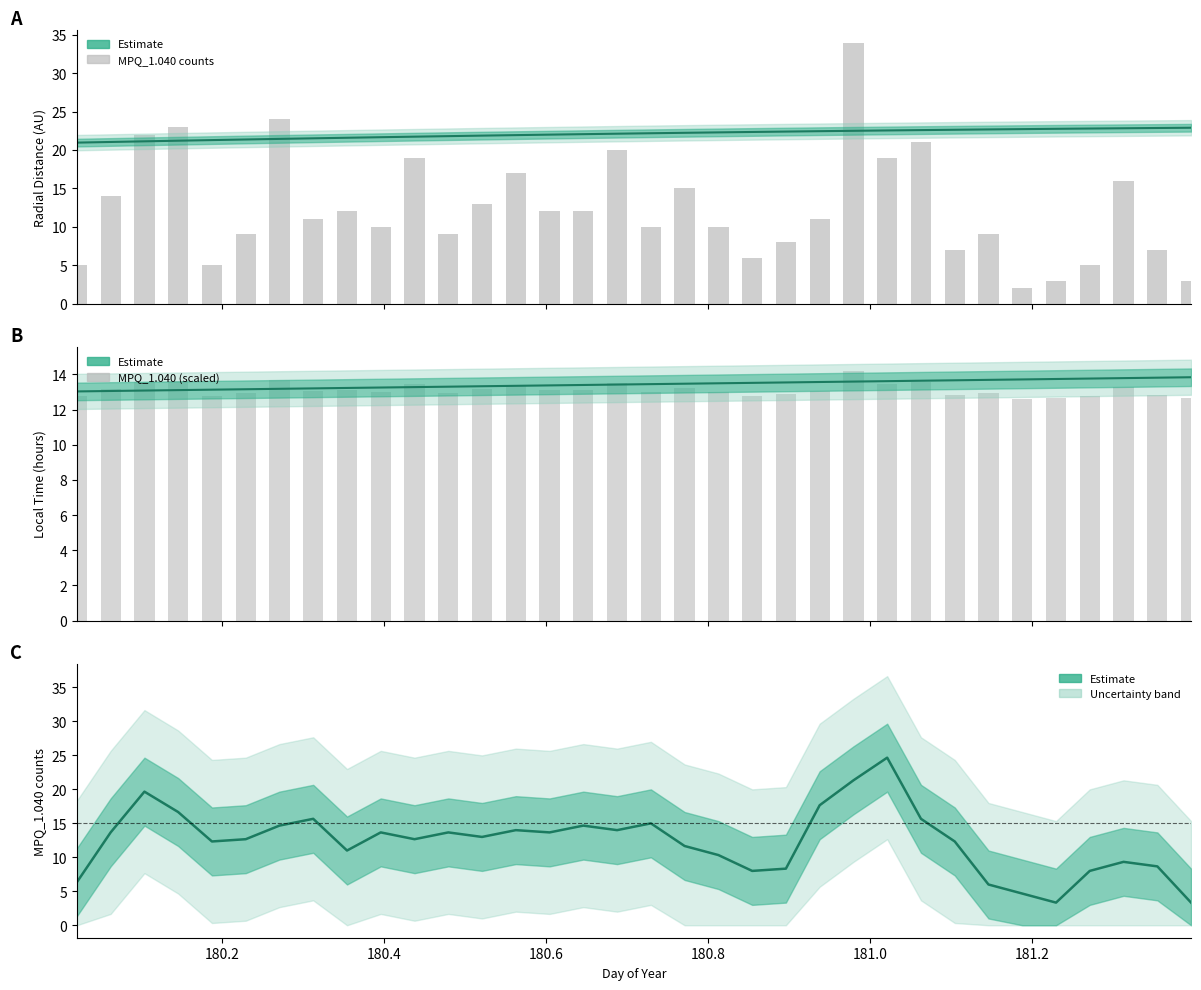

What is the greatest value displayed?

34.0